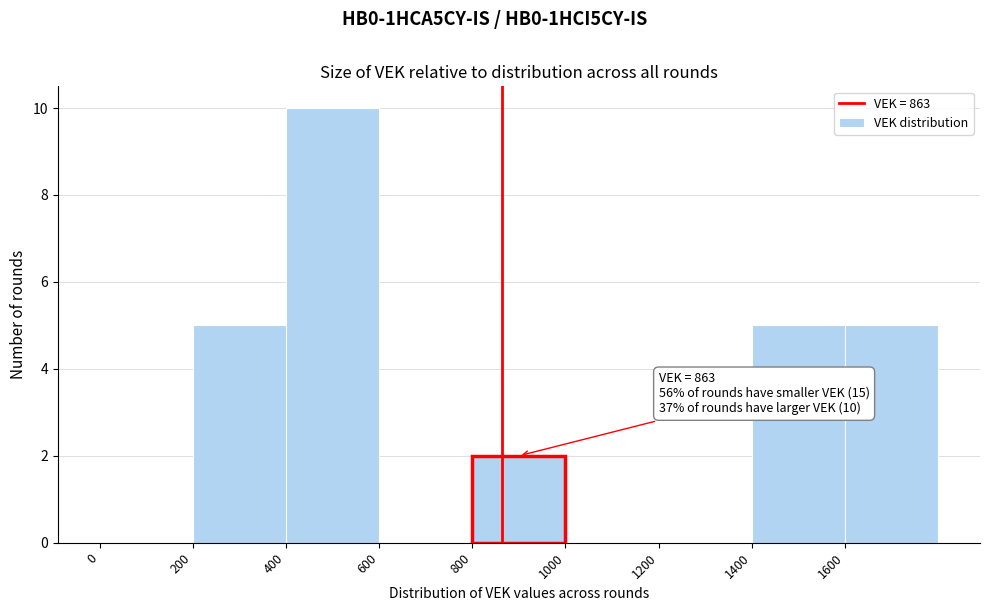

Over which range of the x-axis is the bar tallest?

400 to 600